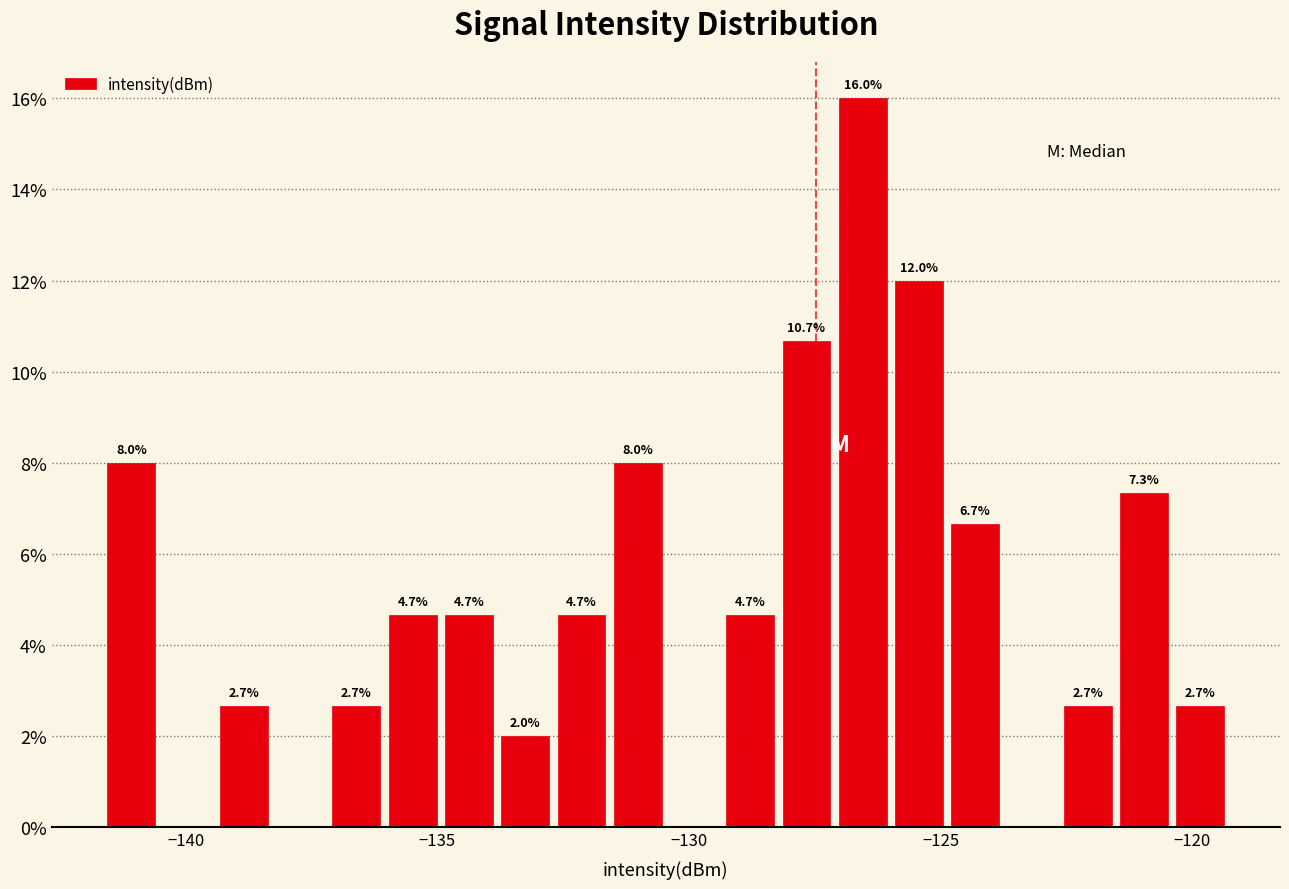

Read against the x-axis, roughly where is the centre of the tallest bar?

-126.5